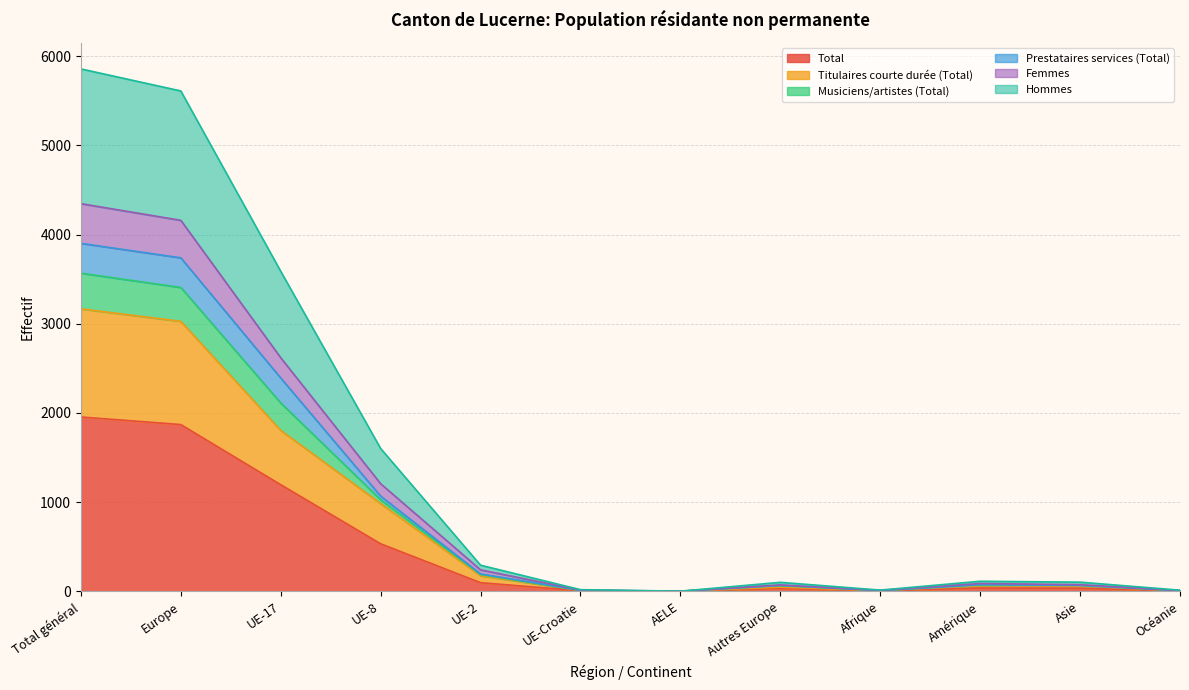

What is the highest value of the Total series?

1955